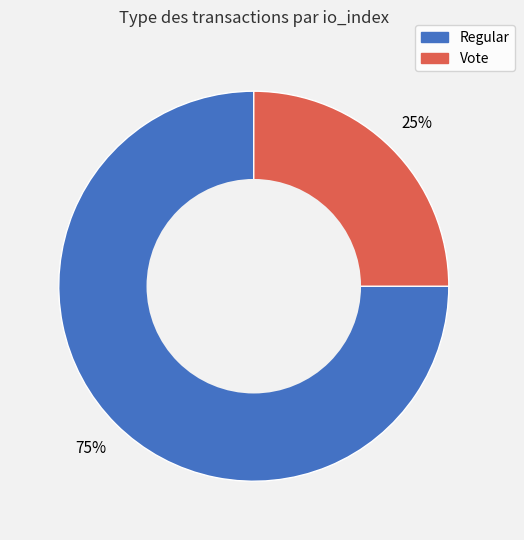

Which category has the biggest portion of the pie?

Regular